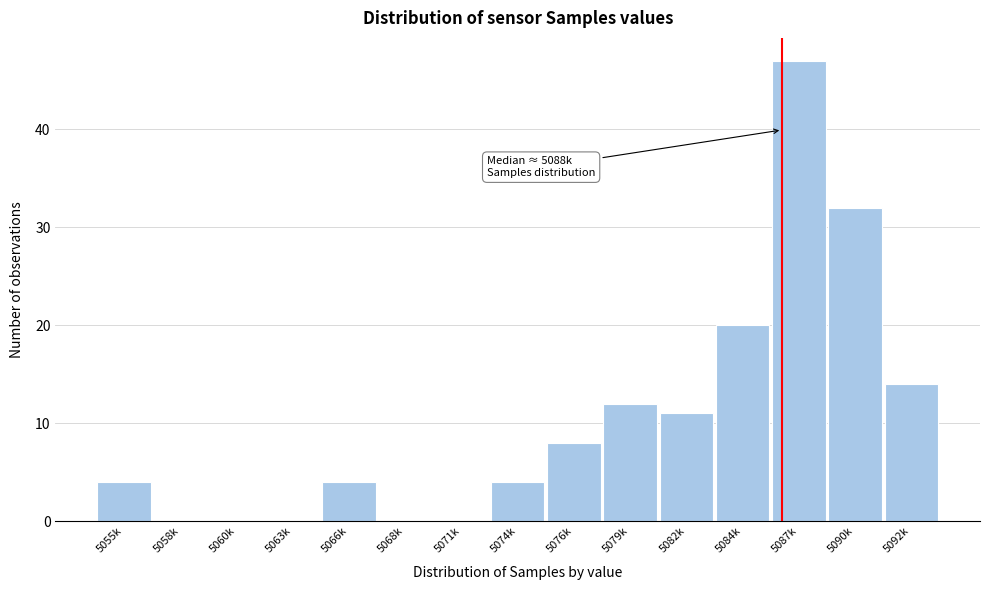

Reading left to right, list all the values displayed in this chart.

5055k=4	5058k=0	5060k=0	5063k=0	5066k=4	5068k=0	5071k=0	5074k=4	5076k=8	5079k=12	5082k=11	5084k=20	5087k=47	5090k=32	5092k=14